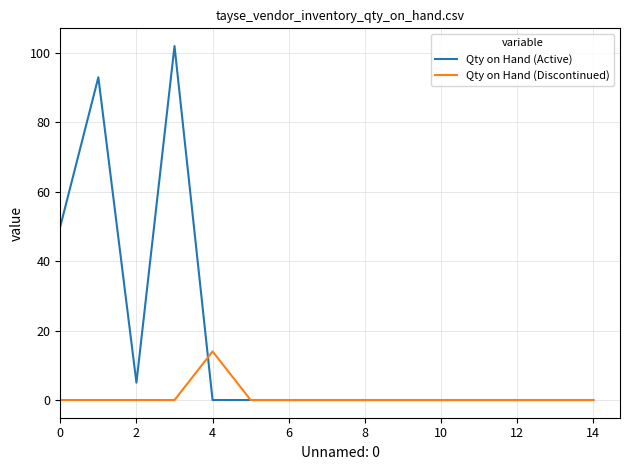

Which series has the largest range (max minus min)?

Qty on Hand (Active)